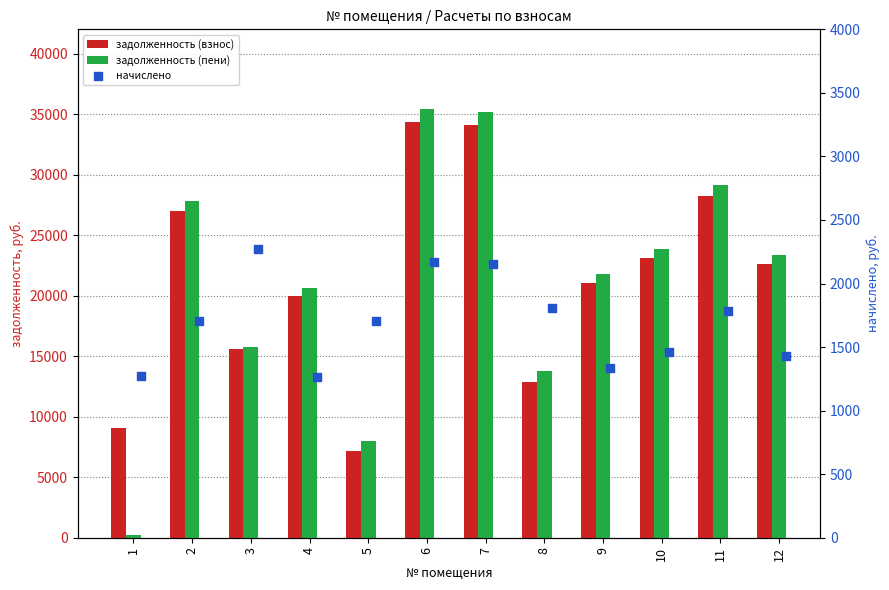

What are all the series names shown in the legend?

задолженность (взнос), задолженность (пени), начислено